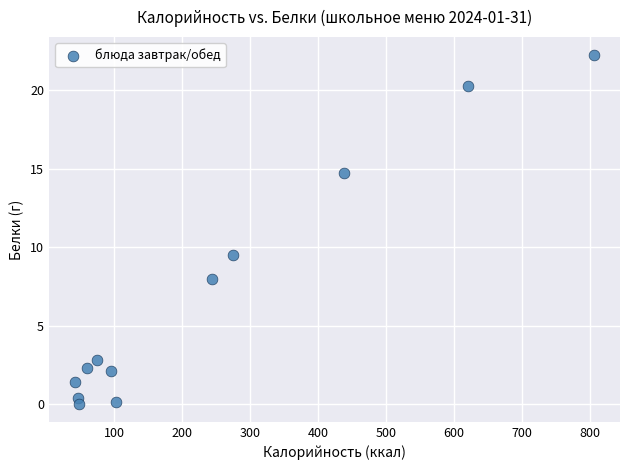

What Y value in the scatter plot is closest to 11?

9.5